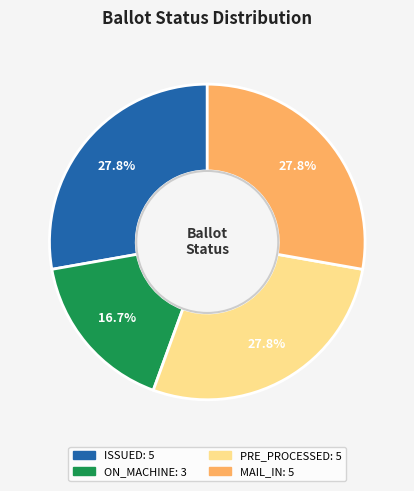

Is there a majority slice in this chart?

No